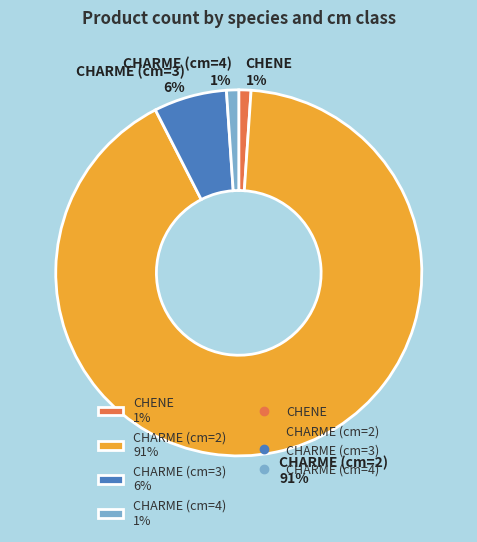

To the nearest percent, what portion does CHARME (cm=4) represent?

1%